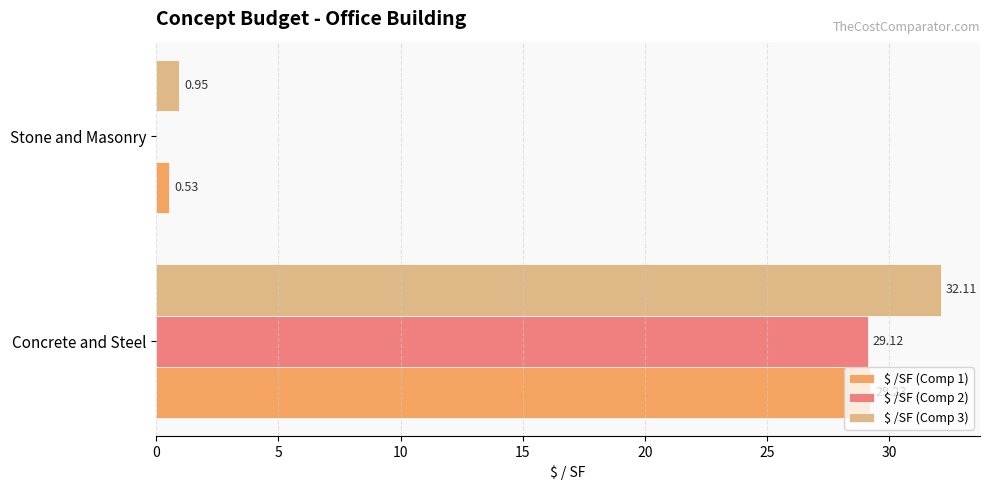

At which label is $ /SF (Comp 2) closest to 14?

Stone and Masonry